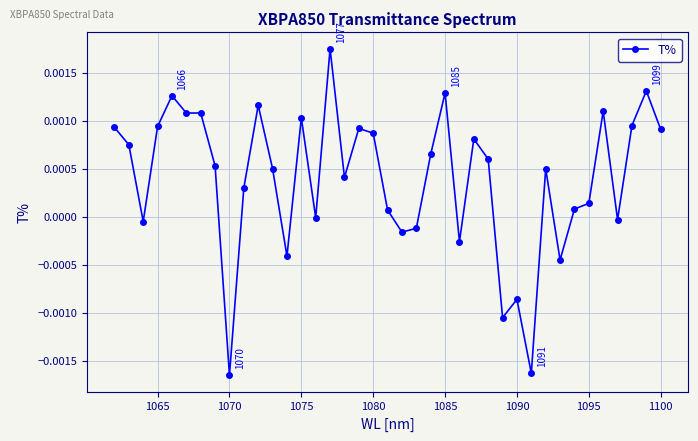

How many lines are shown in the chart?

1